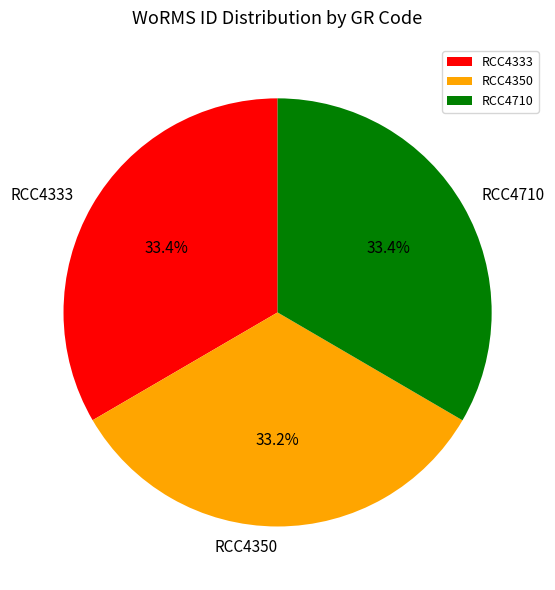

What percentage is the RCC4350 slice, to the nearest percent?

33%